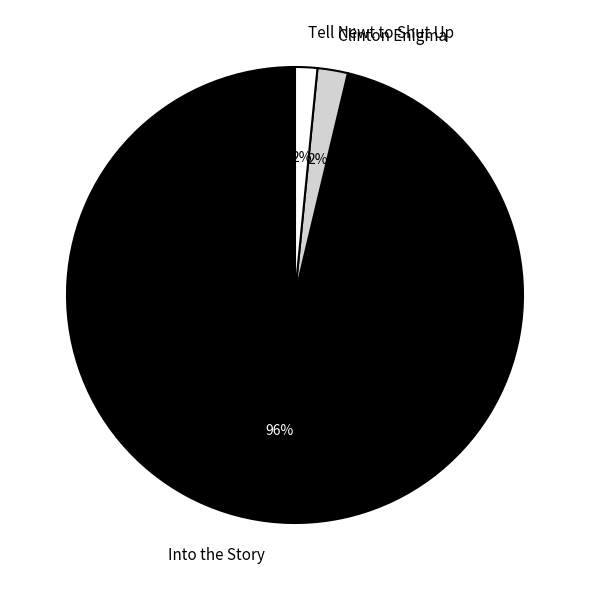

Is the sum of Clinton Enigma and Tell Newt to Shut Up greater than half?

No